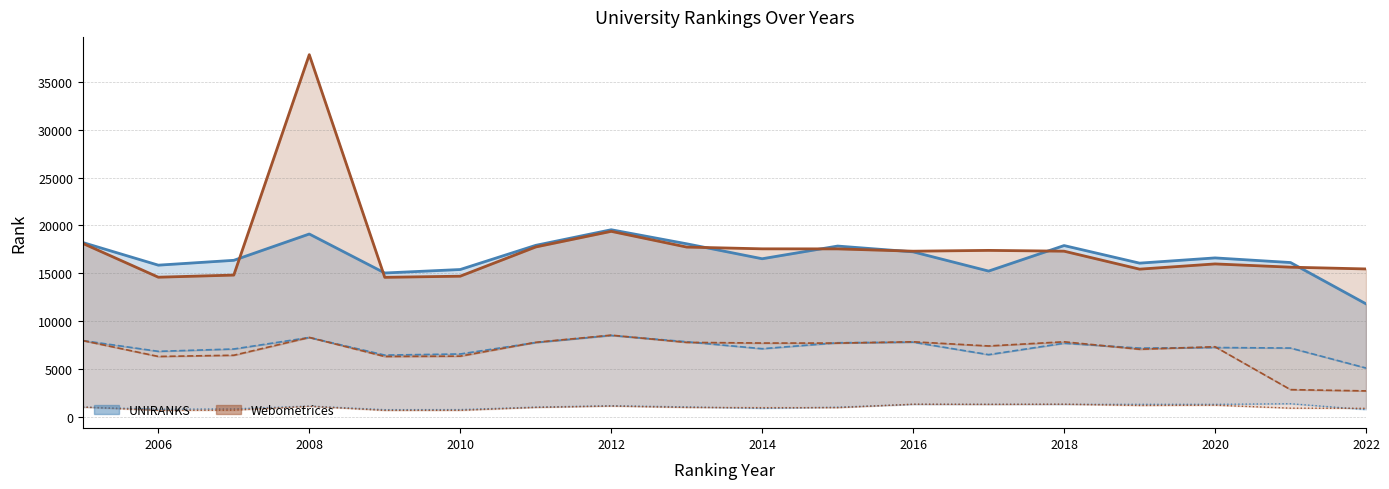

How many times do UNIRANKS world rank (line) and Webometrices world rank (line) cross each other?

7